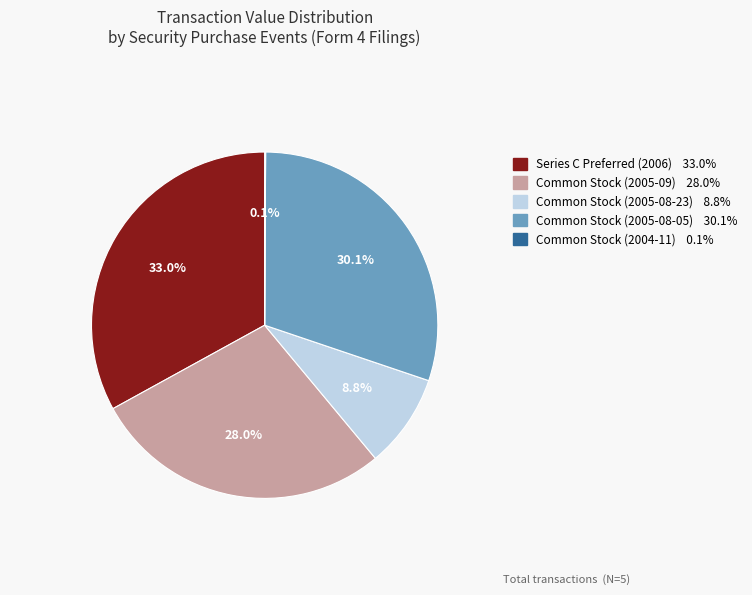

Is there a majority slice in this chart?

No